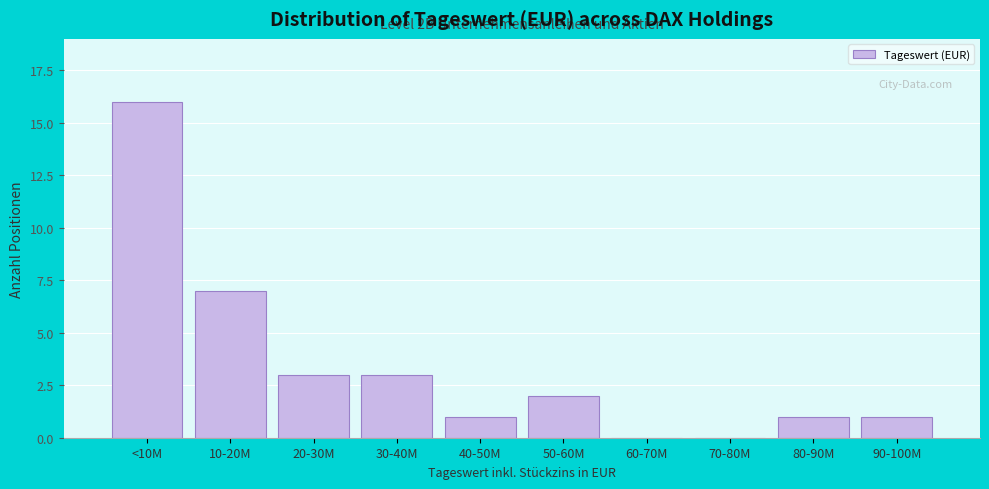

Reading left to right, what are all the values shown in this chart?

<10M=16	10-20M=7	20-30M=3	30-40M=3	40-50M=1	50-60M=2	60-70M=0	70-80M=0	80-90M=1	90-100M=1